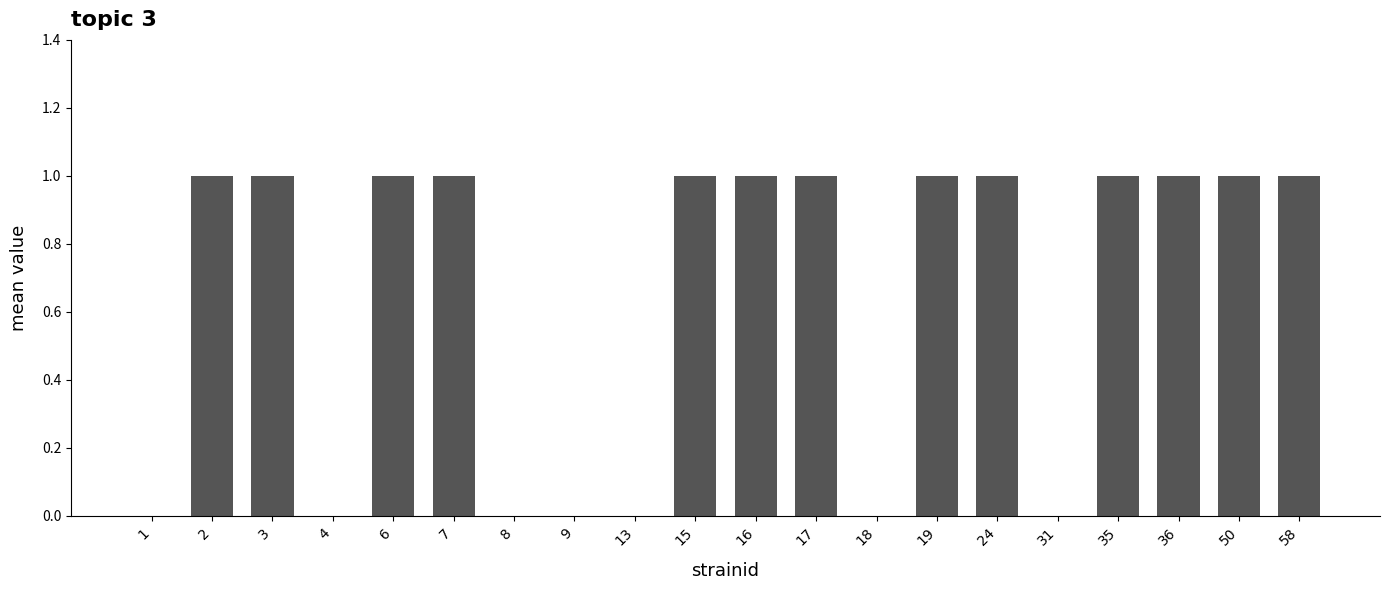

What is the sum of all values?

13